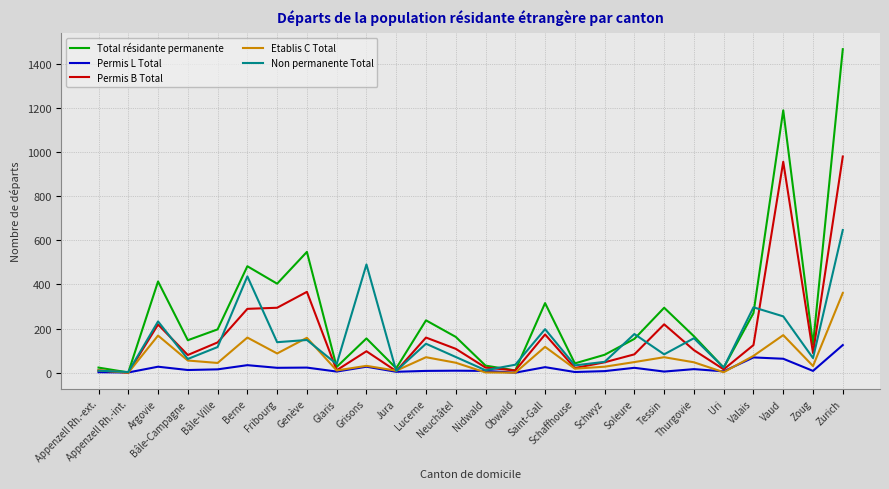

At how many categories does at least one series exceed 1283?

1